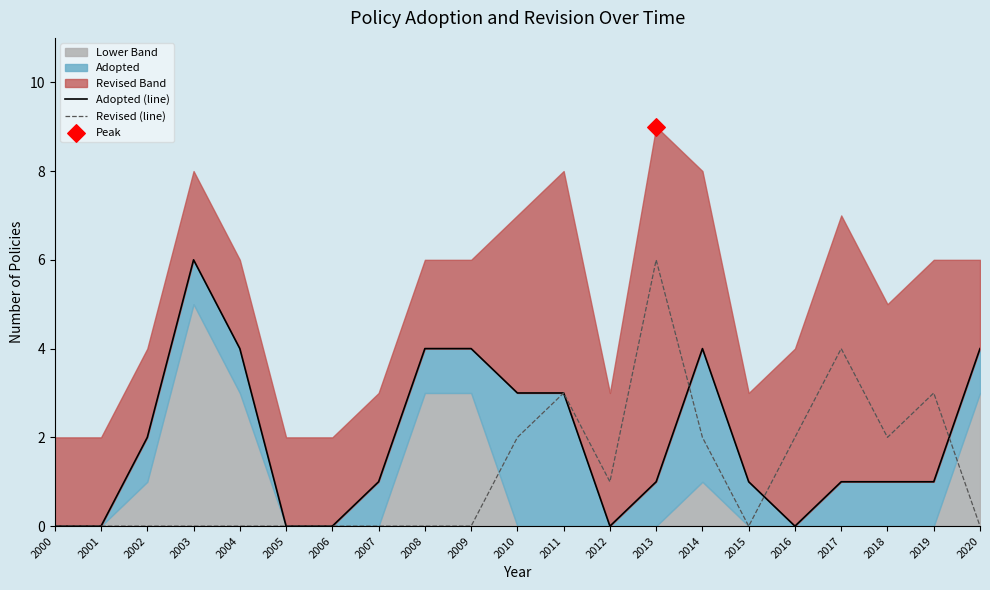

At how many categories does at least one series exceed 2?

11